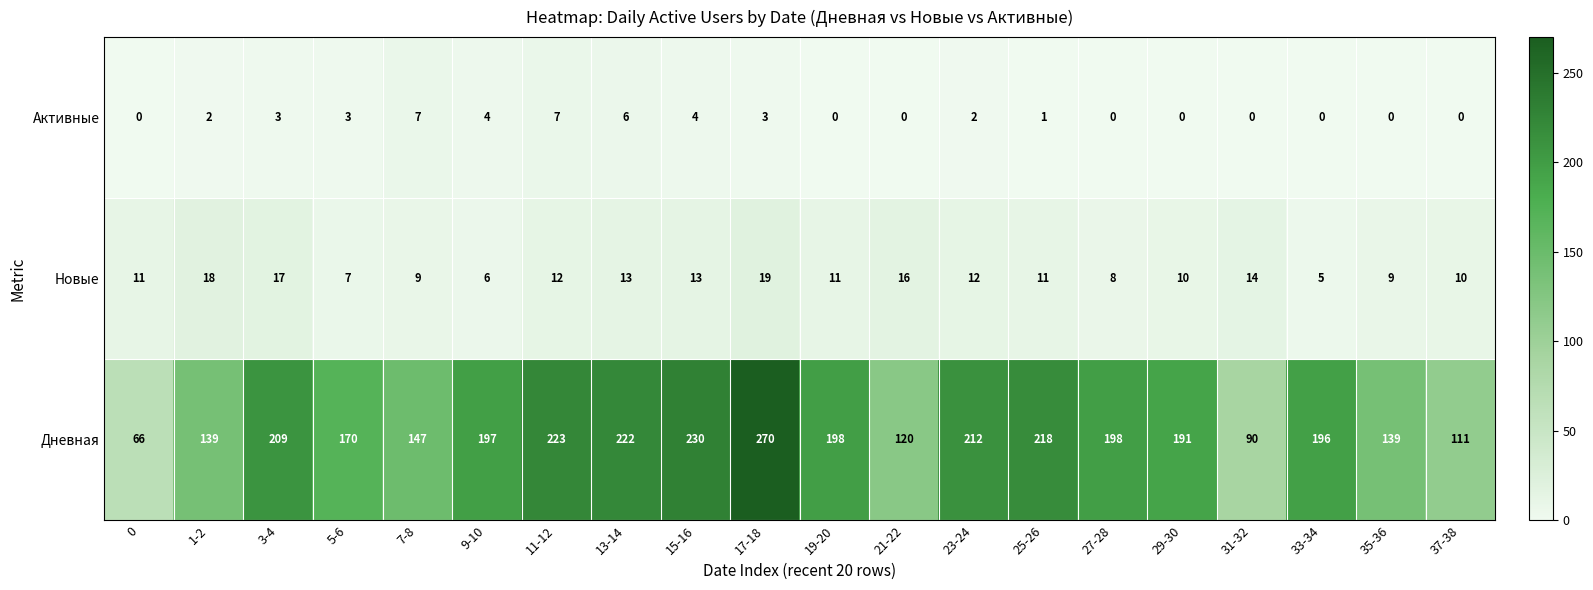

Is it true that Активные equals 4 at 35-36?

False